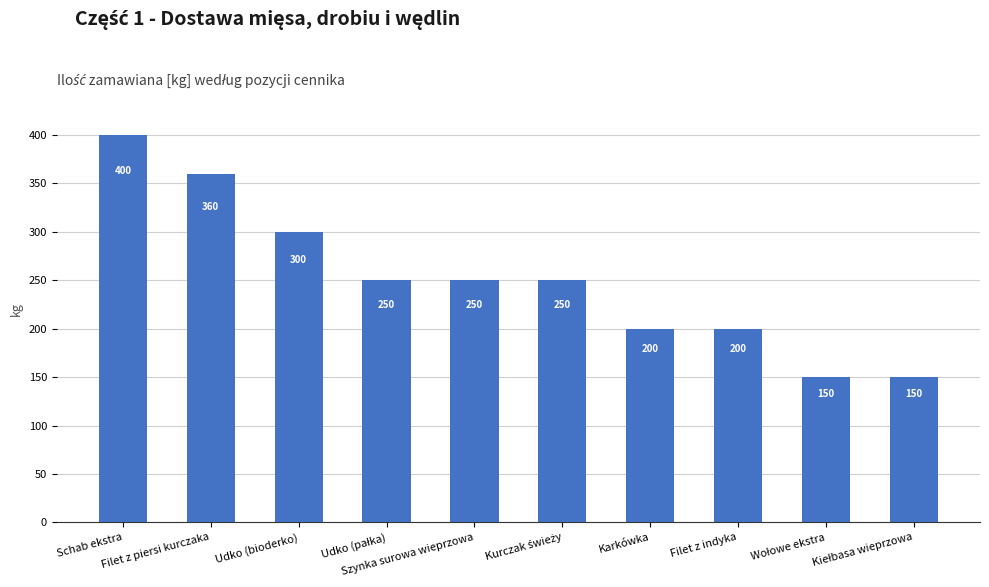

True or false: the data shows 621 at Filet z piersi kurczaka.

False